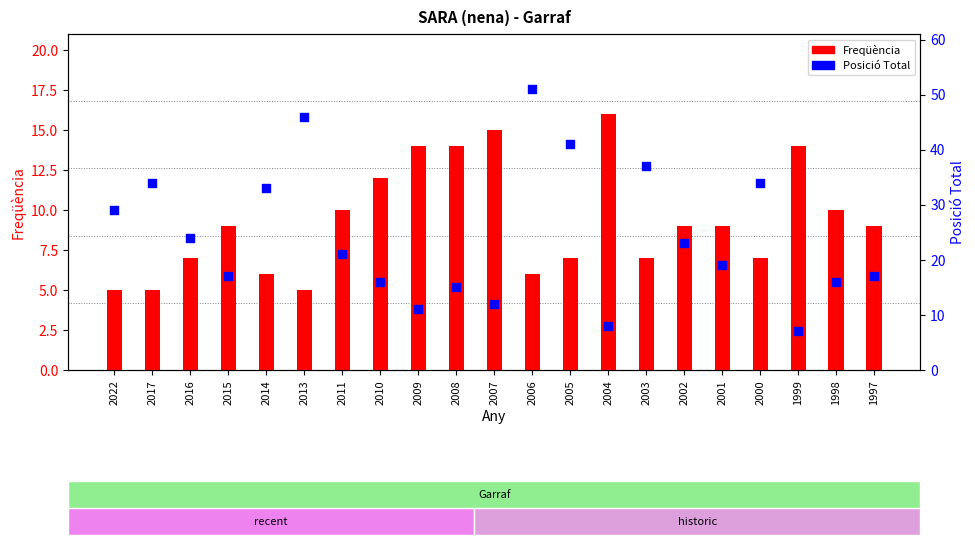

What is the total value across all series at 2017?

39